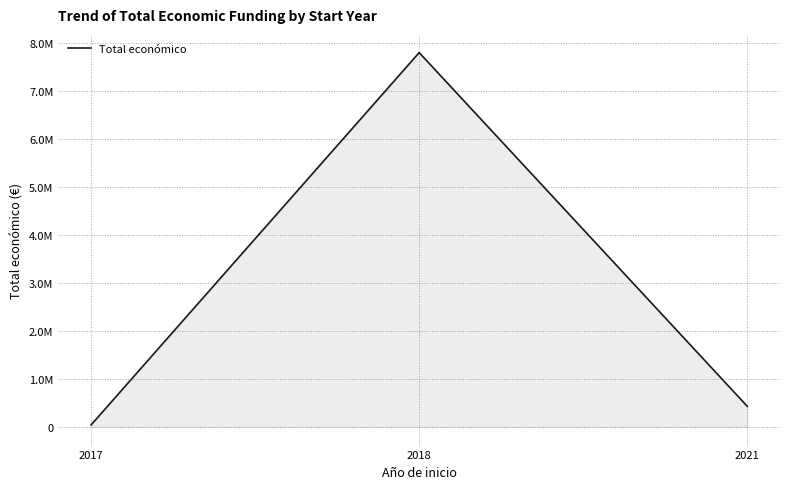

What is the sum of the values at 2017 and 2018?

7841297